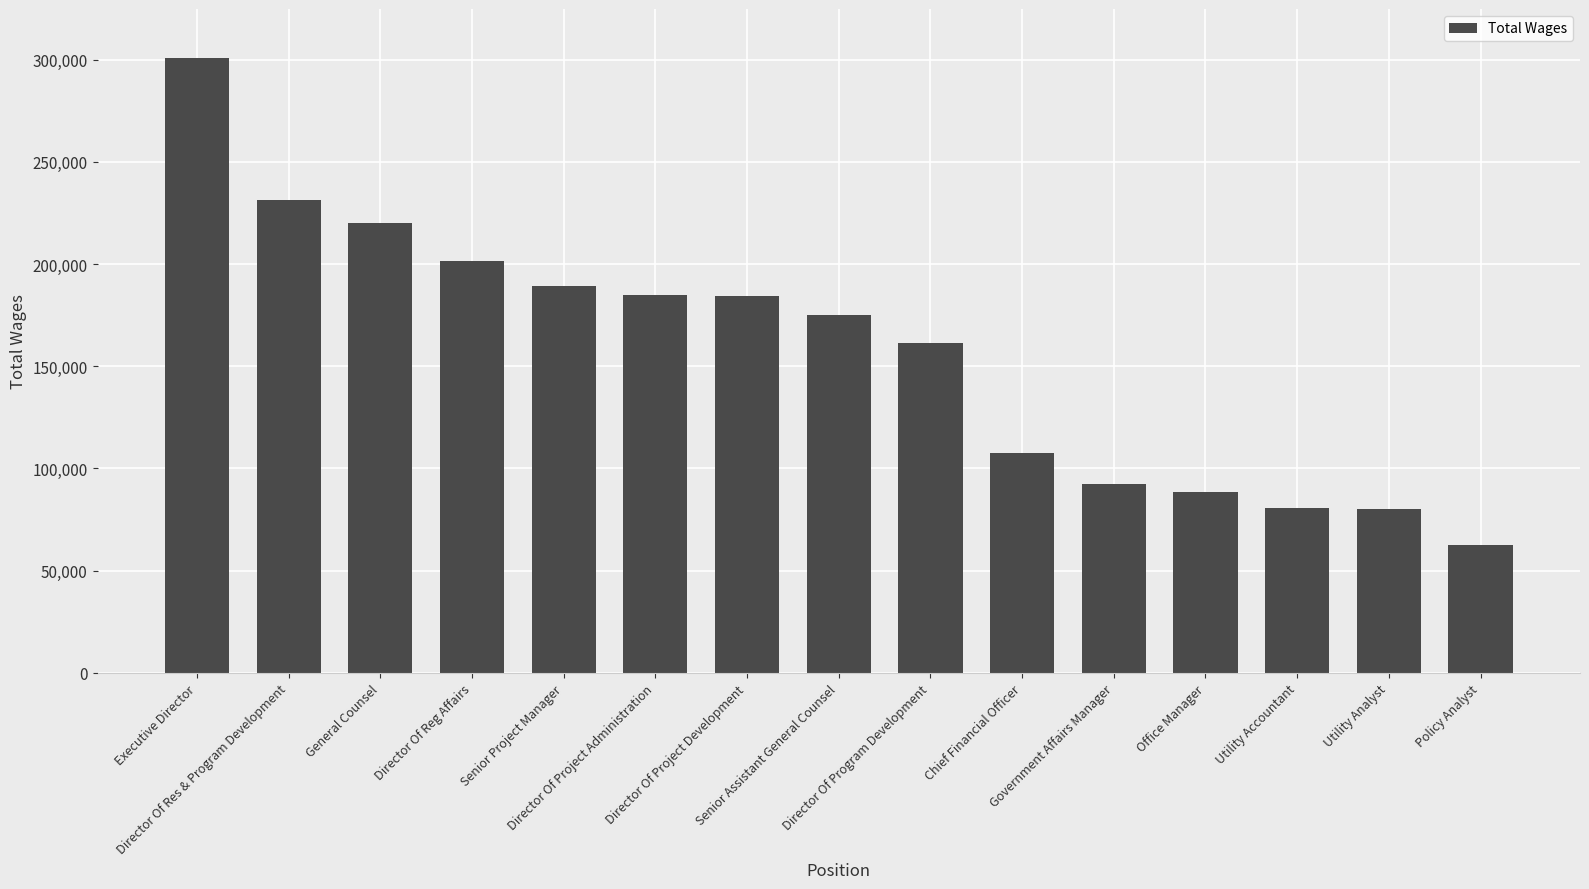

What is the sum of the values at Executive Director and Director Of Project Administration?

485428